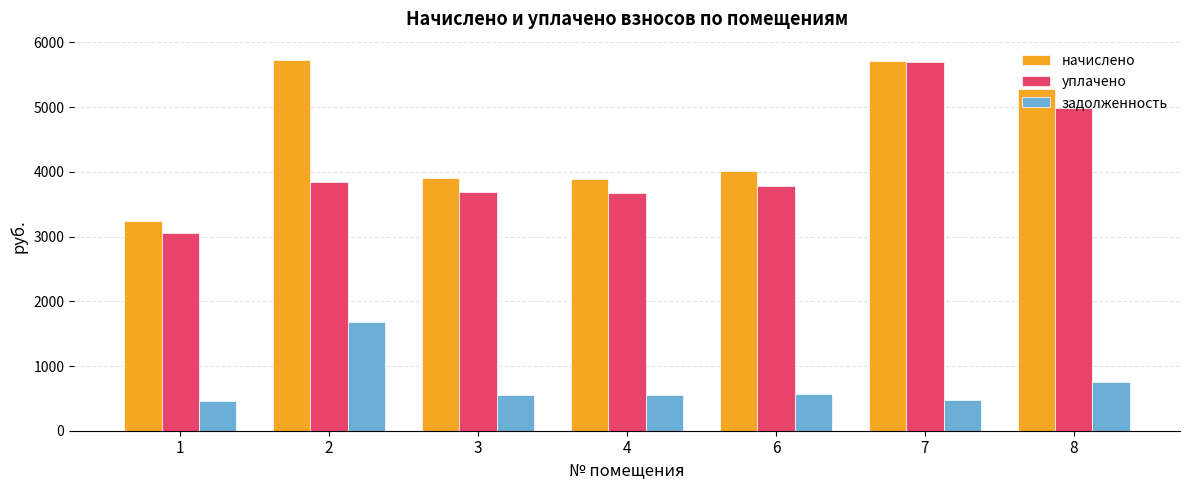

What is the difference between the maximum and second lowest values in the начислено series?

1834.4